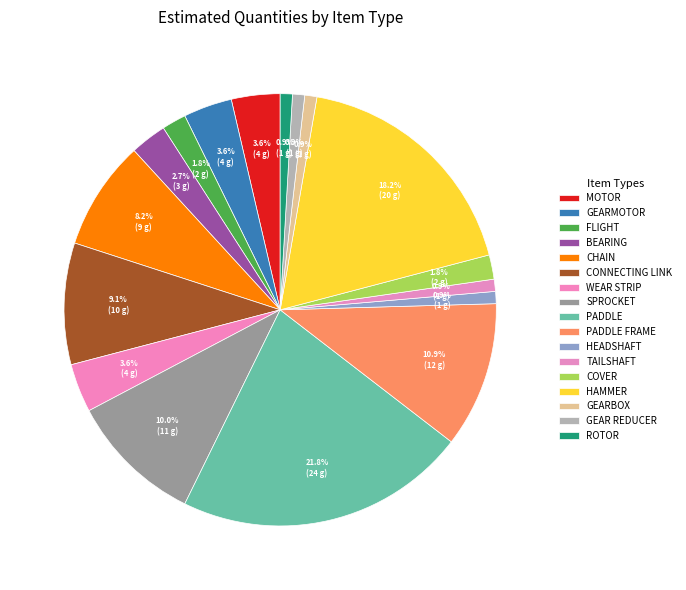

Is there any slice that represents more than half of the pie?

No